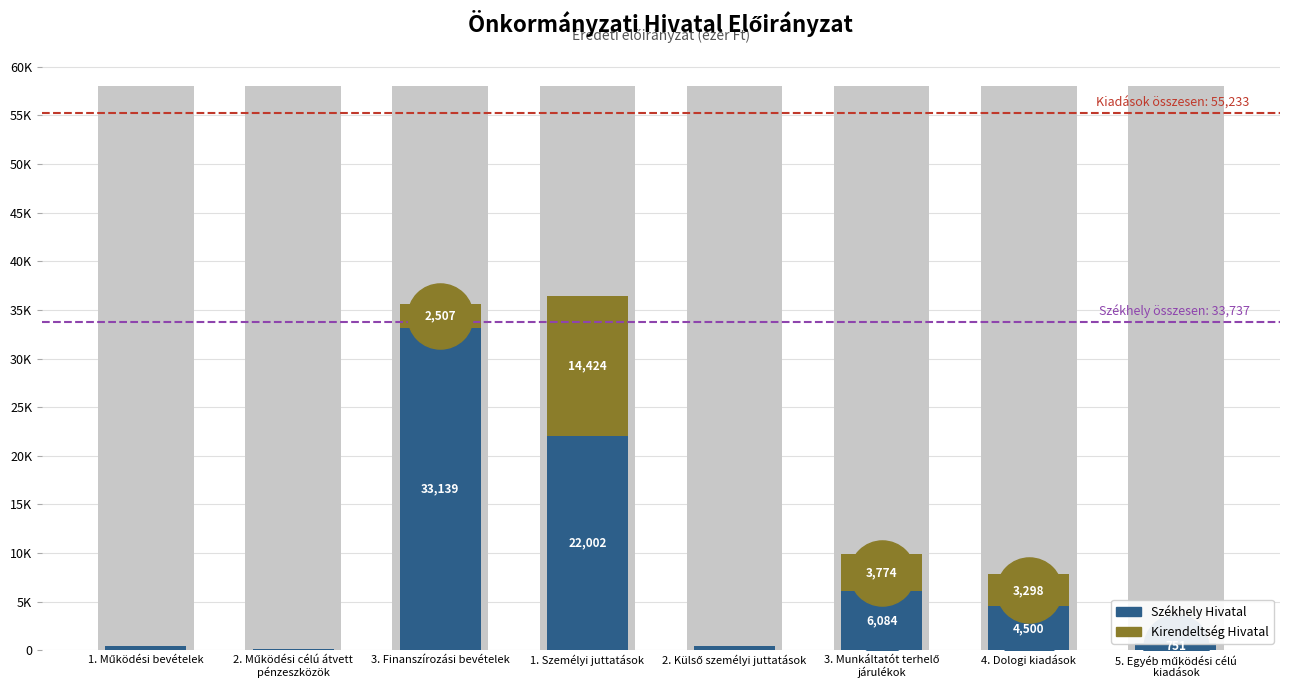

What are all the series names shown in the legend?

Székhely Hivatal, Kirendeltség Hivatal